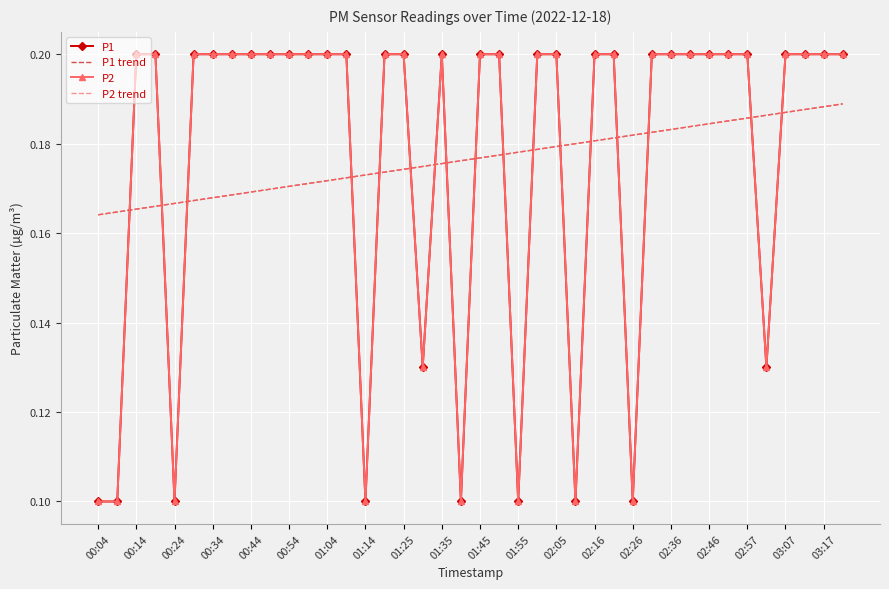

Count the number of categories in the chart.

40